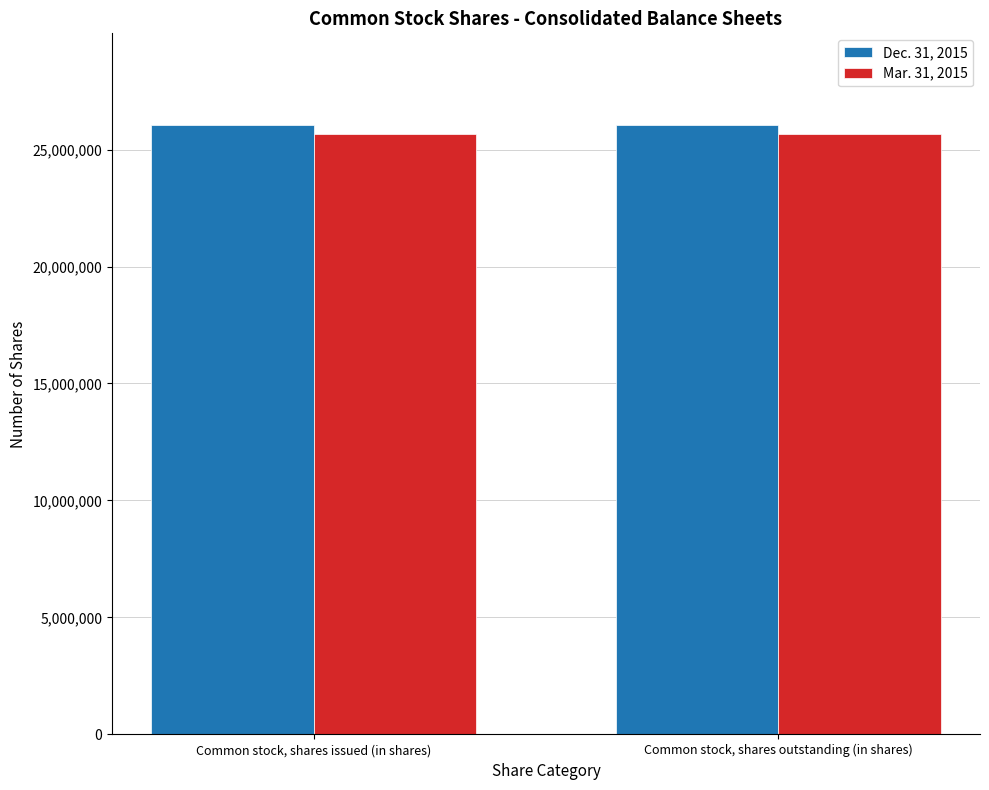

What is the spread (max minus min) of values at Common stock, shares issued (in shares)?

381115